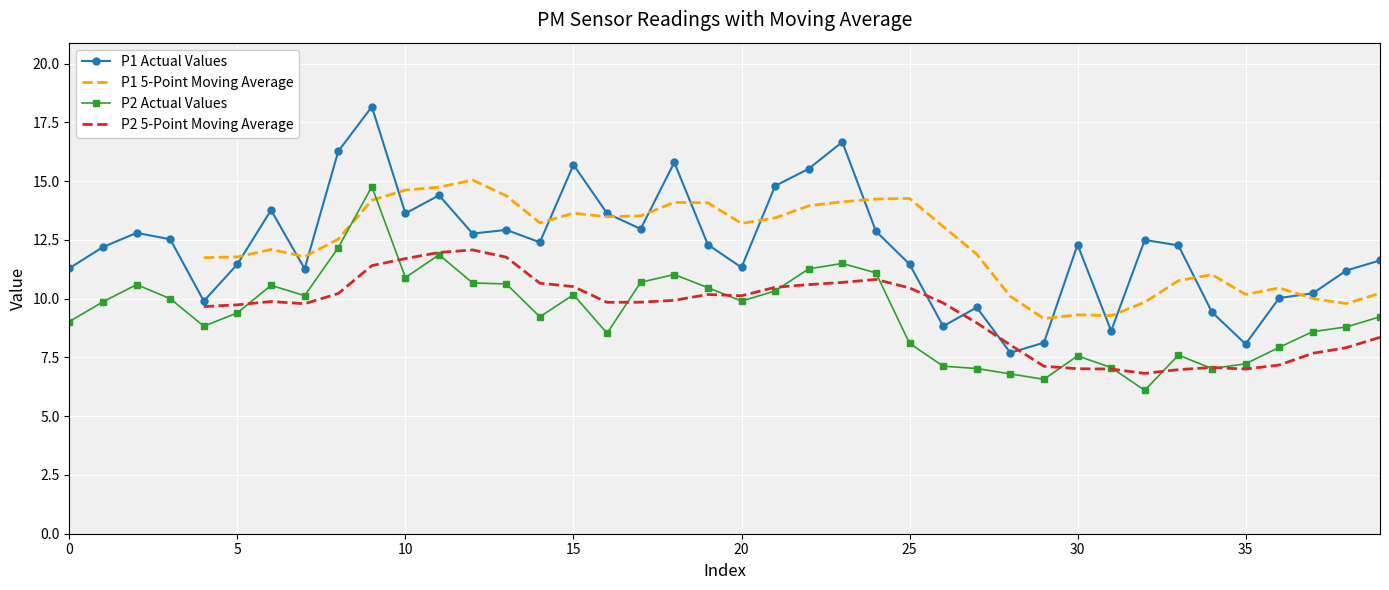

What is the label of the 14th point from the left?

13